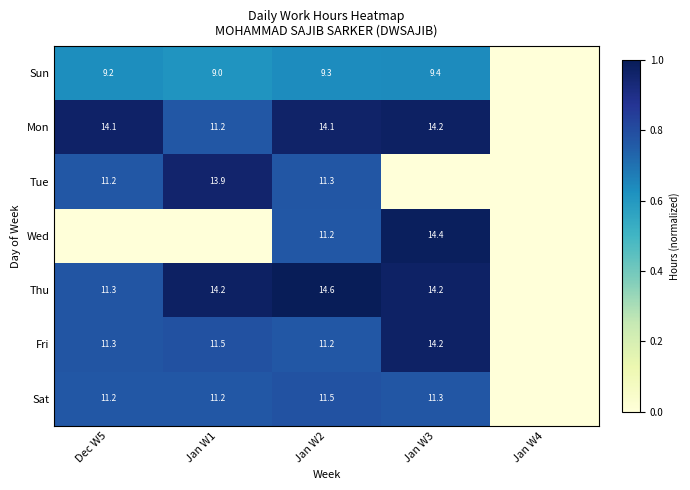

The Thu series shows 14.6 at Jan W2. True or false?

True